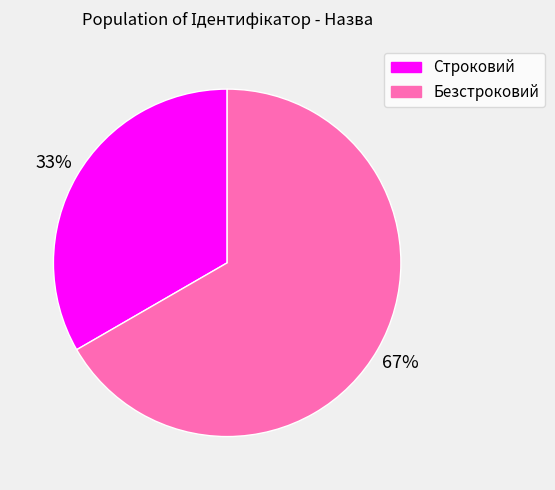

Combined, do Безстроковий and Строковий account for over 50%?

Yes